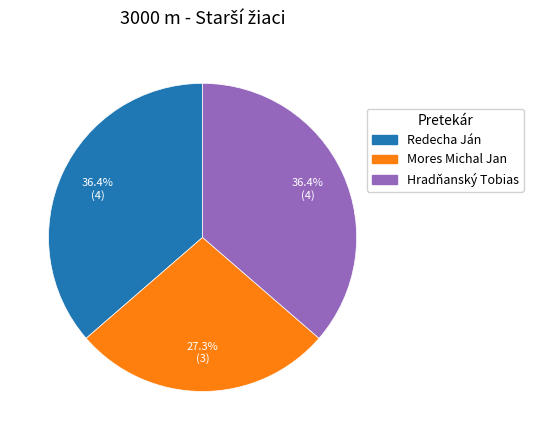

To the nearest percent, what portion does Redecha Ján represent?

36%